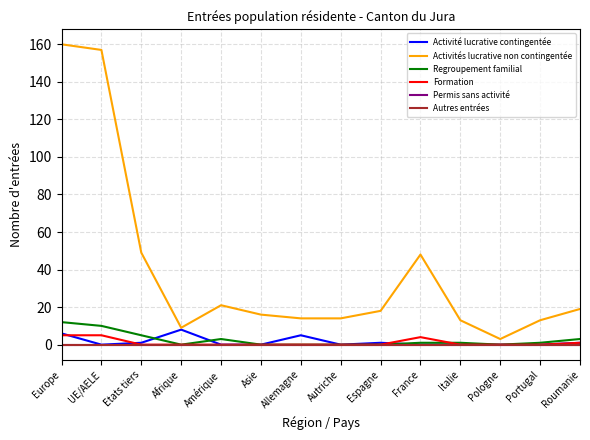

What is the difference between the maximum and minimum values in the Activité lucrative contingentée series?

8